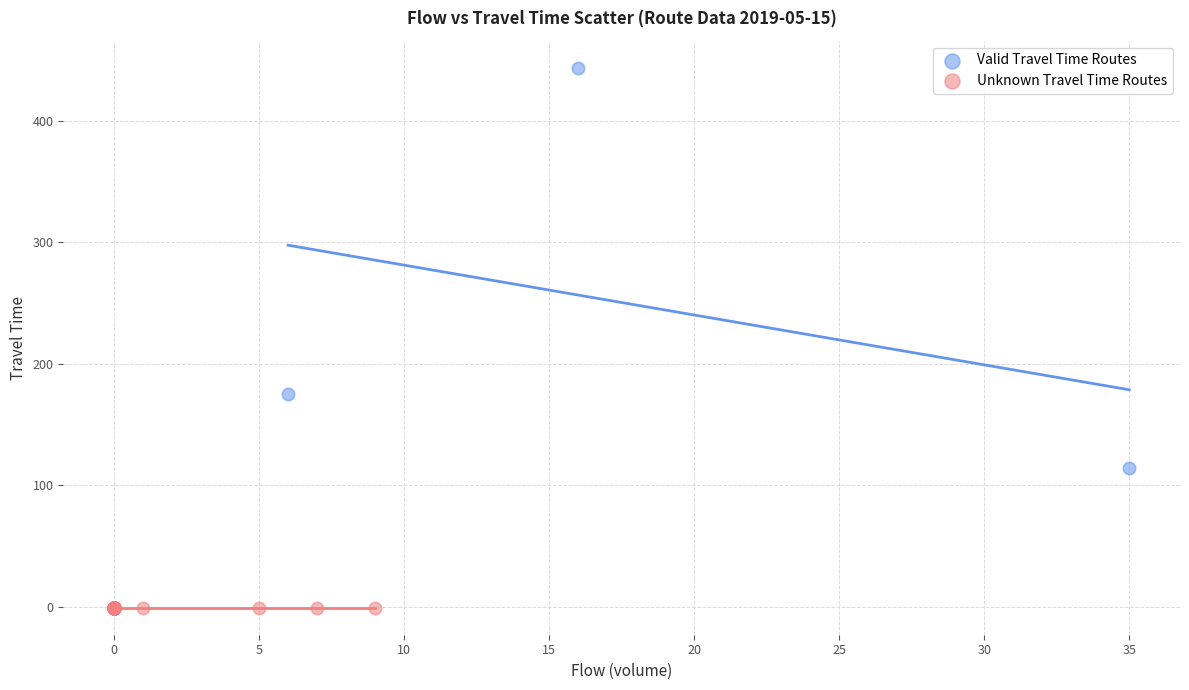

Which series reaches the maximum Y coordinate?

Valid Travel Time Routes